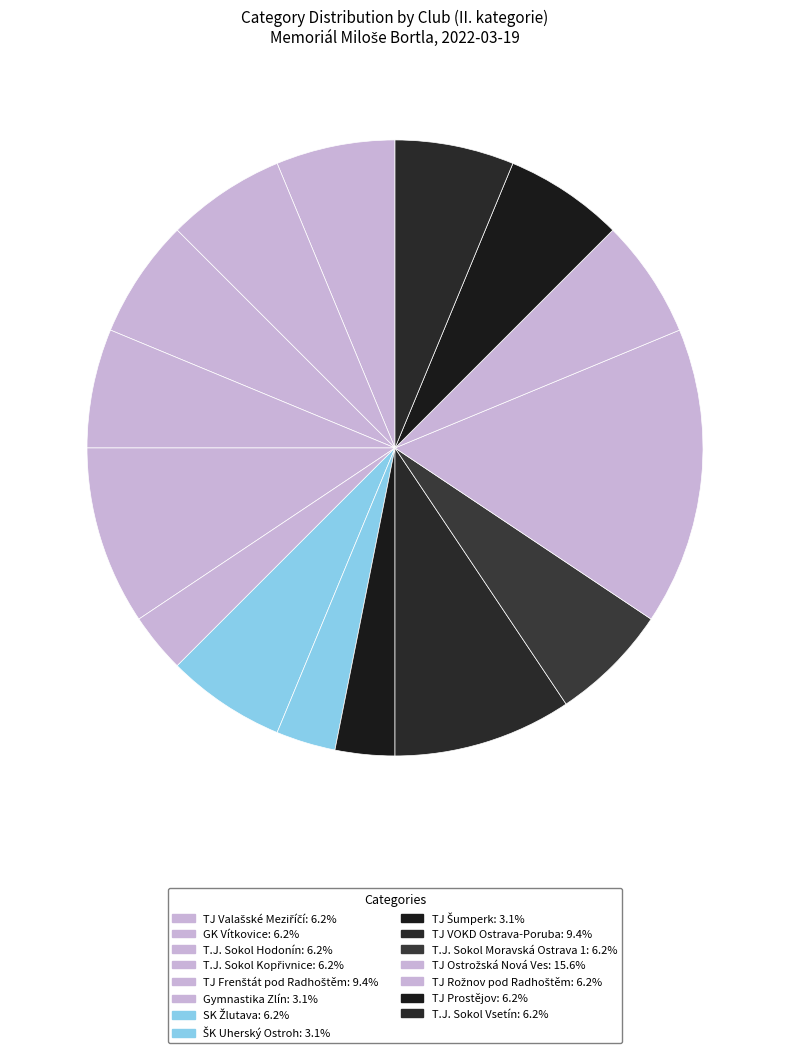

How many segments does this pie chart have?

15